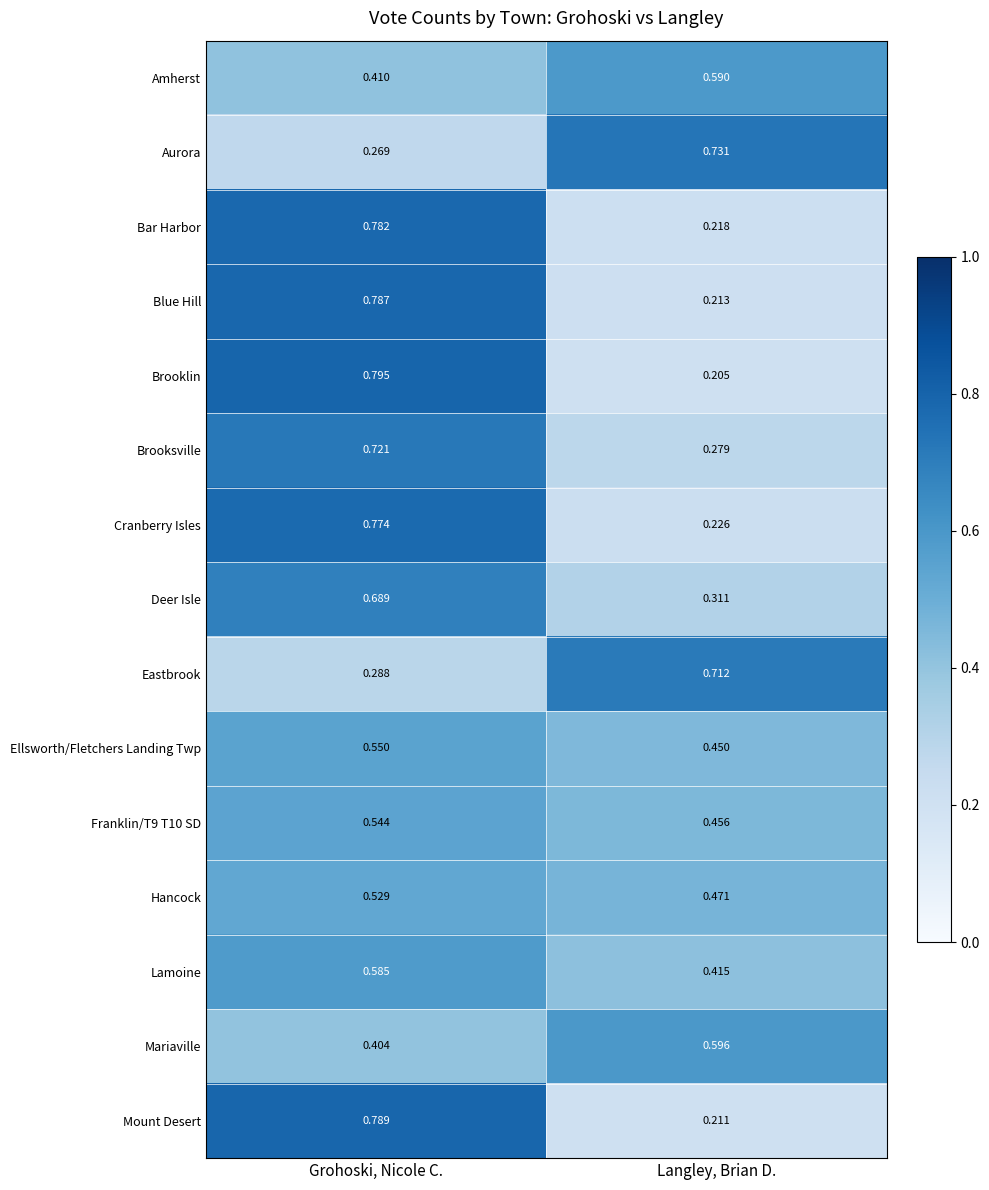

At how many categories does at least one series exceed 0?

2